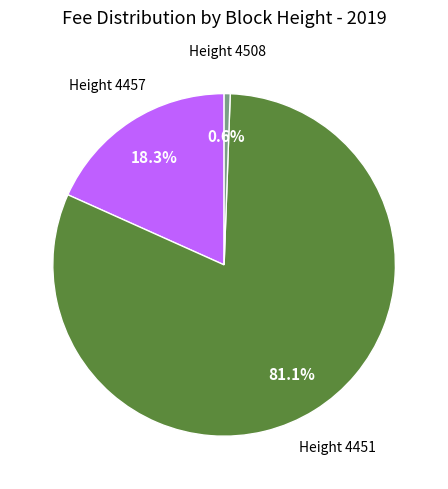

Rank the categories by value from lowest to highest.

Height 4508, Height 4457, Height 4451